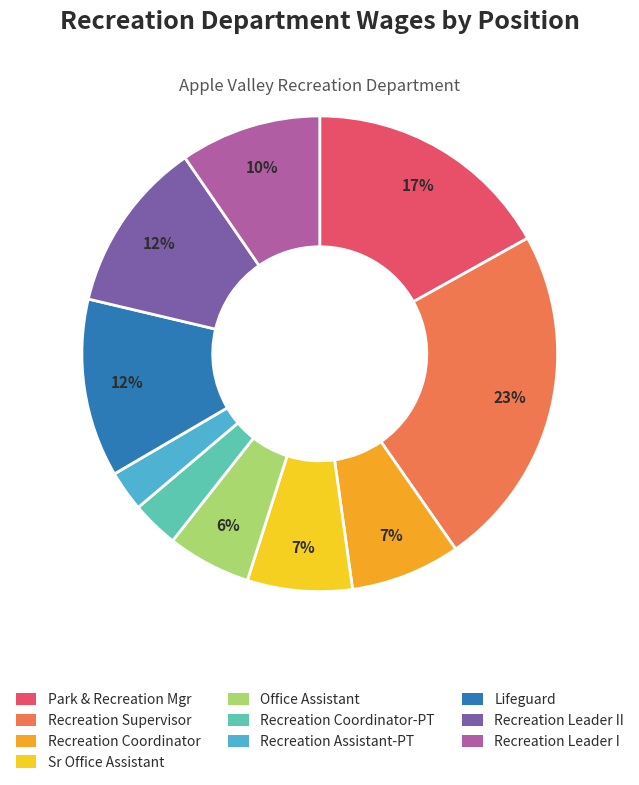

To the nearest percent, what is the average slice percentage?

10%